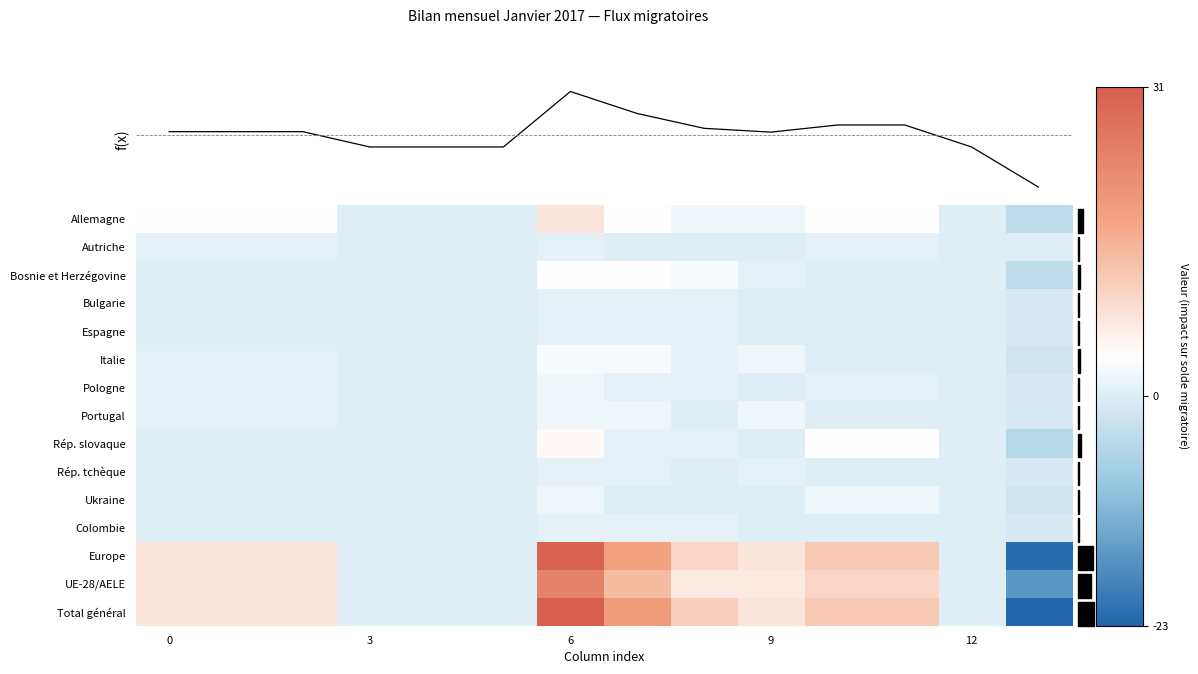

The Pologne series shows 1 at 9. True or false?

False